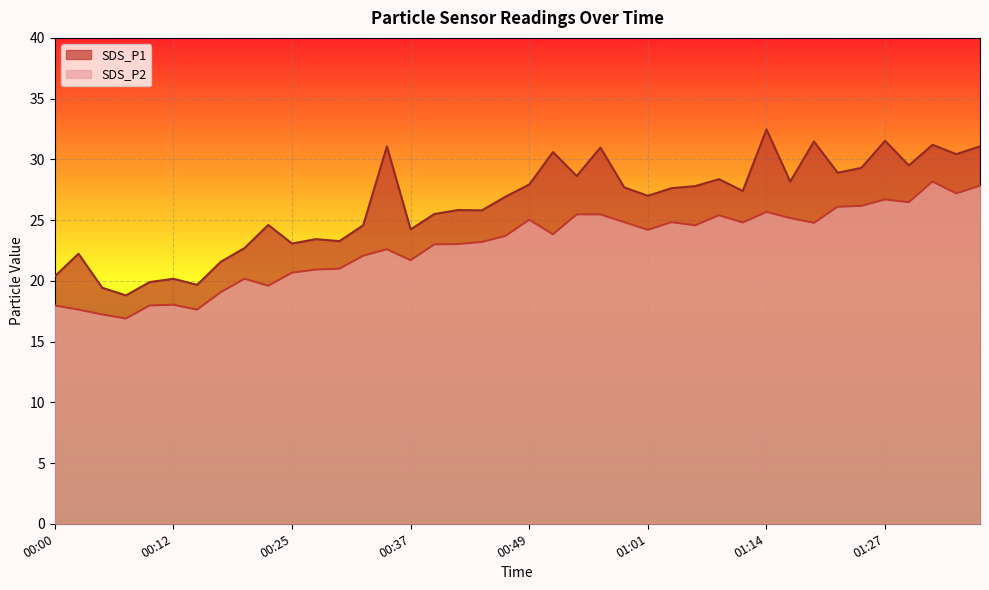

What is the difference between the second highest and minimum values in the SDS_P2 series?

10.9